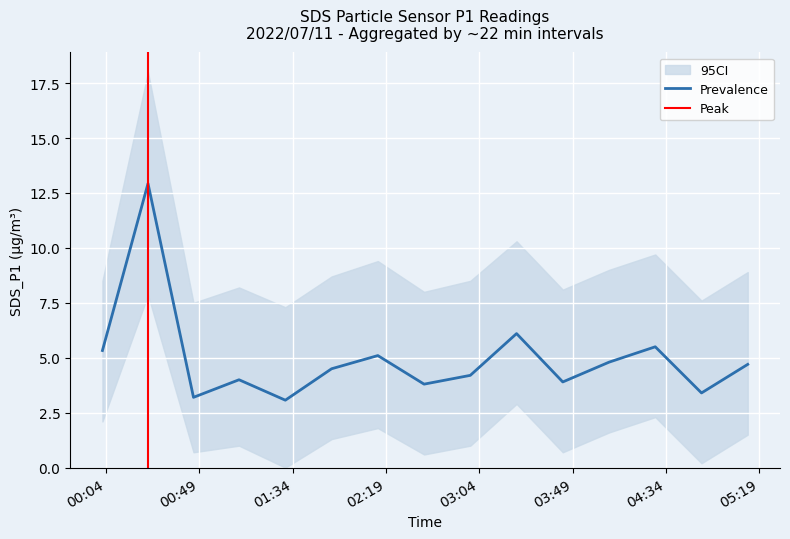

At 2022/07/11 04:51:04, list the series in order from largest to smallest.

SDS_P1_upper, SDS_P1, SDS_P1_lower